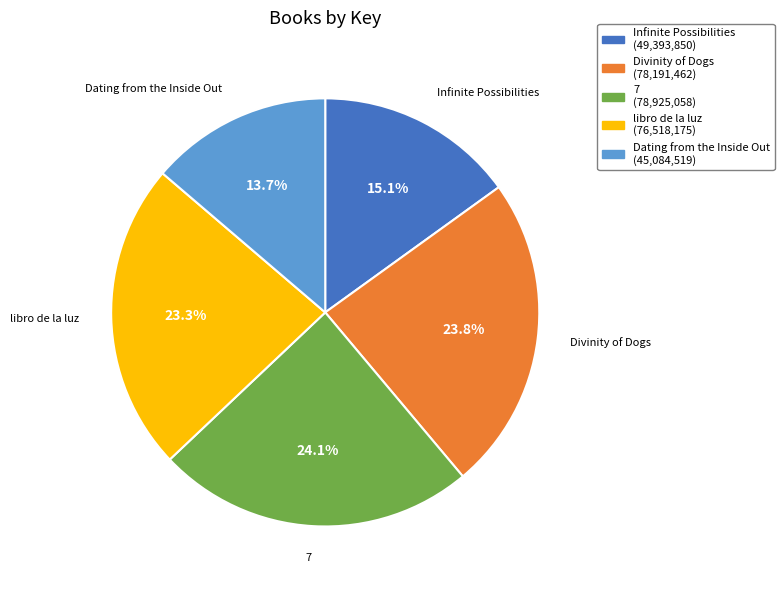

To the nearest percent, what portion does libro de la luz represent?

23%